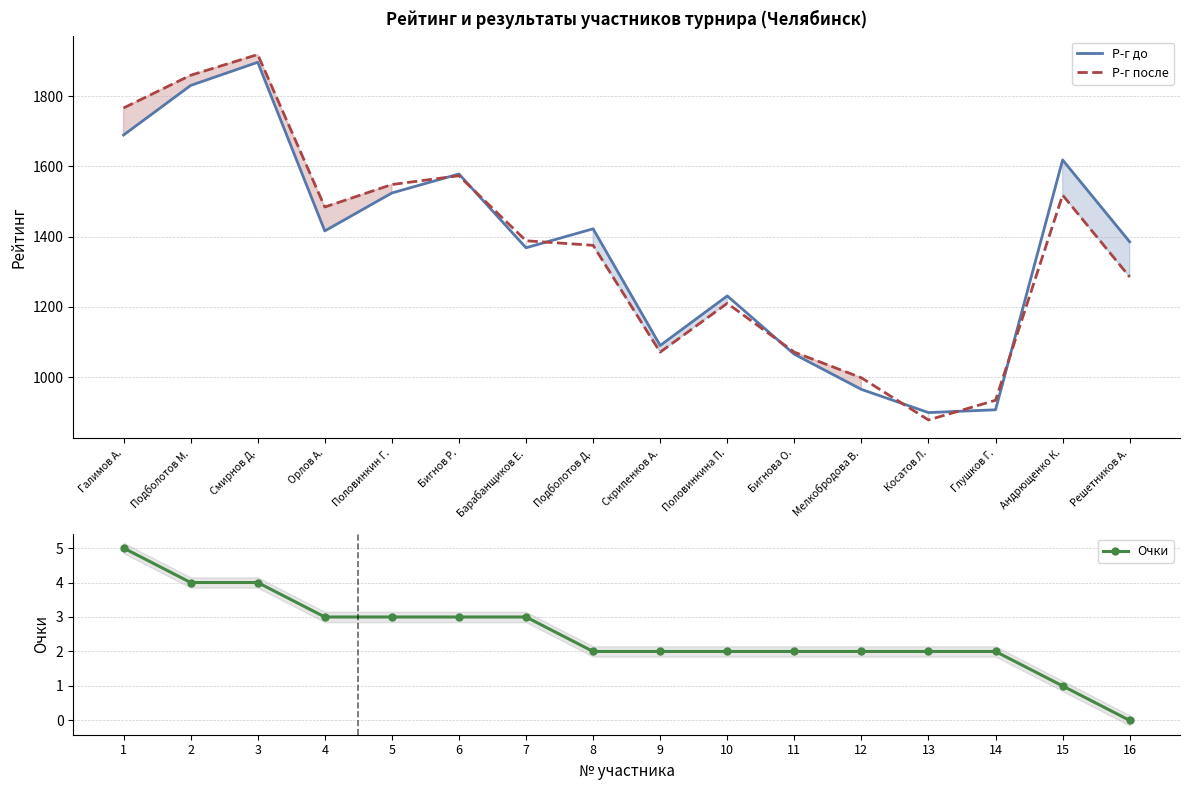

Is this an area chart (filled region under the line)?

No